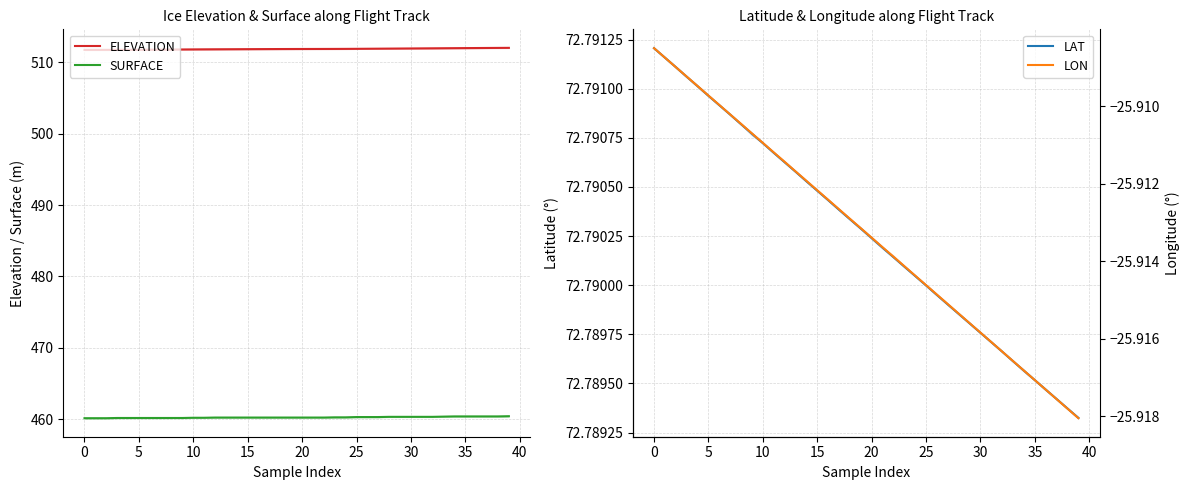

At how many categories does at least one series exceed 12?

40